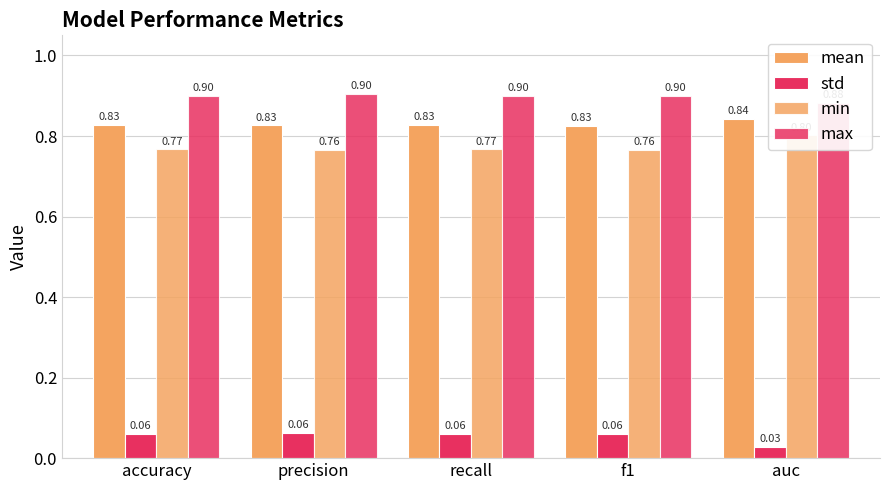

What are all the series names shown in the legend?

mean, std, min, max